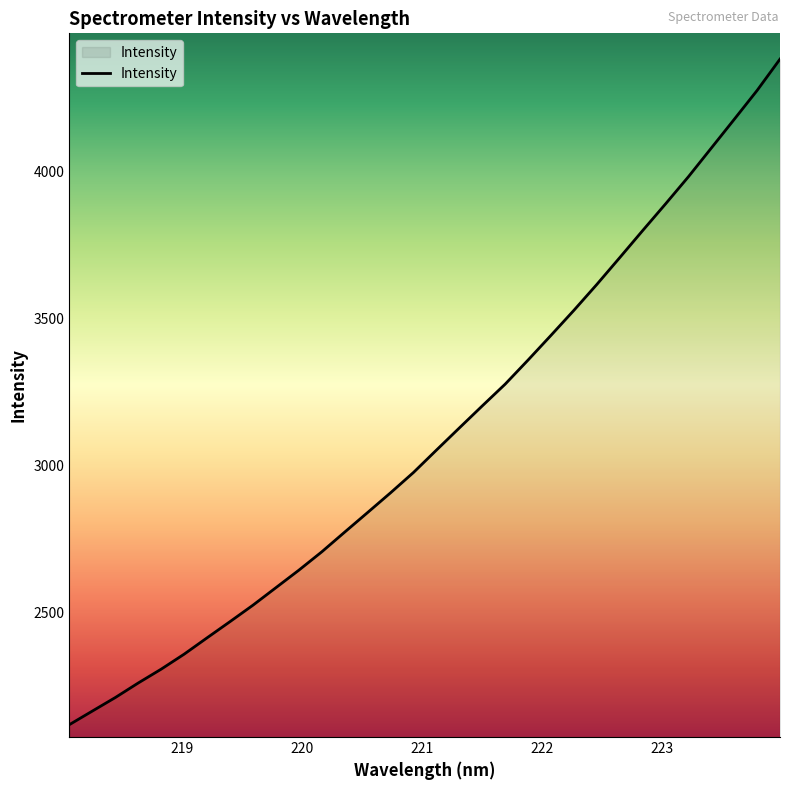

What is the difference between the maximum and minimum values?

2265.4